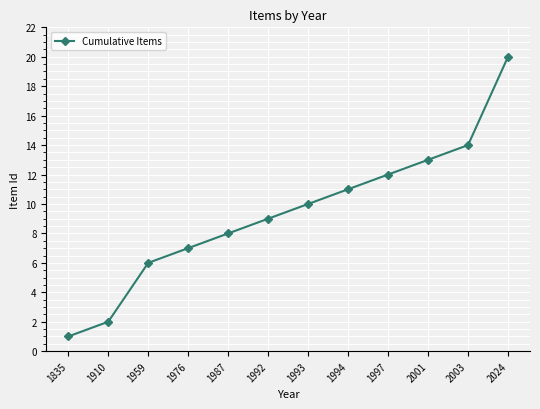

Is this an area chart (filled region under the line)?

No